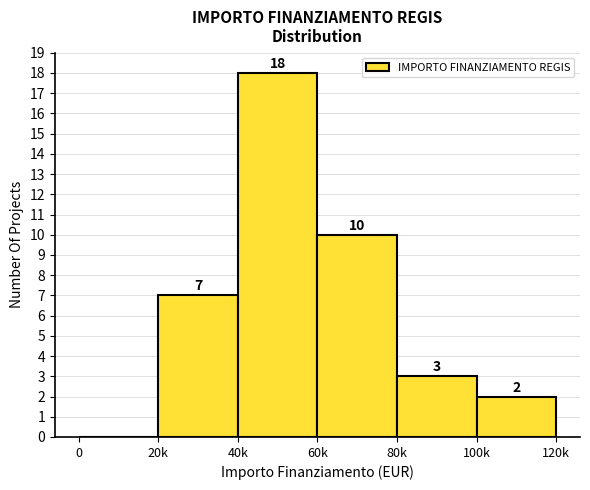

Reading right to left, list all the values displayed in this chart.

100k=2	80k=3	60k=10	40k=18	20k=7	0=0